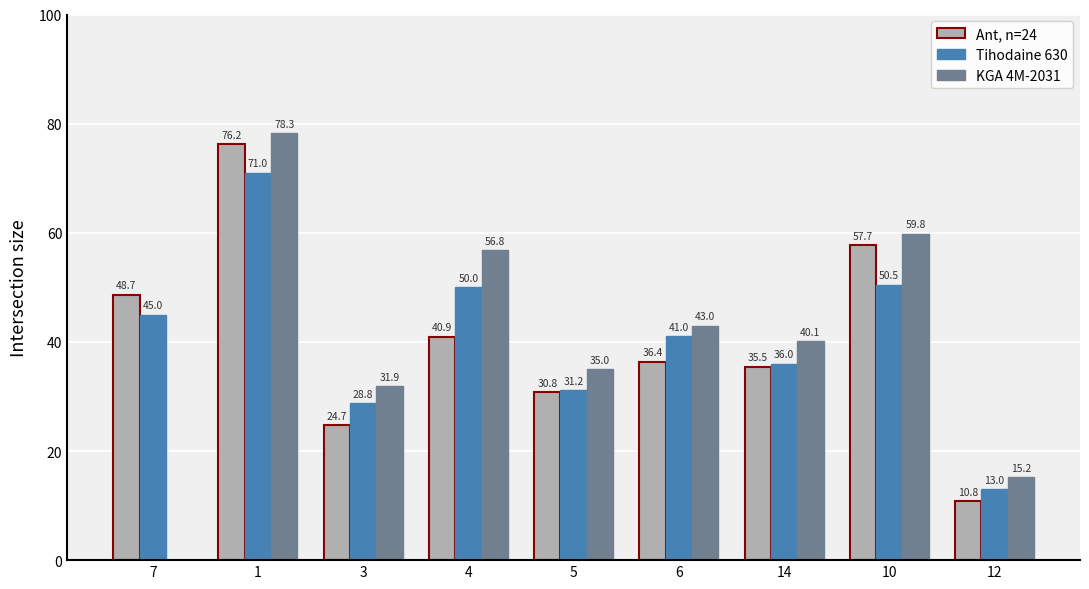

Reading right to left, list all the values displayed in this chart.

Ant, n=24: 10.8	57.7	35.5	36.4	30.8	40.9	24.7	76.2	48.7
Tihodaine 630: 13.0	50.5	36.0	41.0	31.2	50.0	28.8	71.0	45.0
KGA 4M-2031: 15.2	59.8	40.1	43.0	35.0	56.8	31.9	78.3	0.0